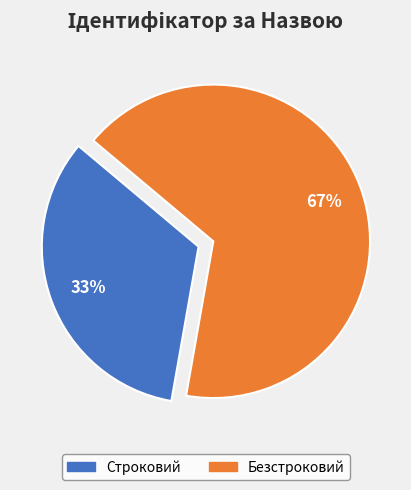

To the nearest percent, what is the combined percentage of Безстроковий and Строковий?

100%